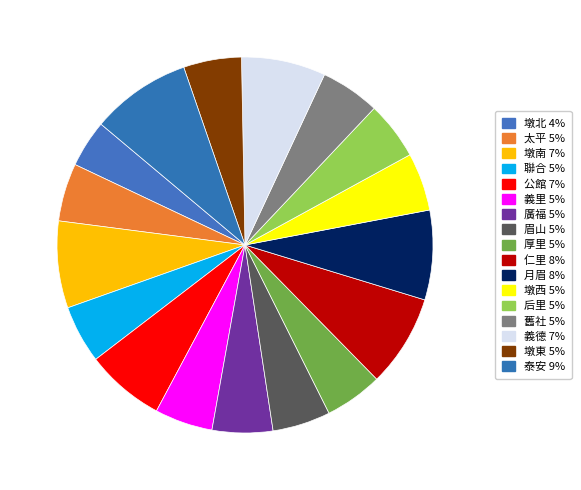

Does 仁里 account for over 50% of the chart?

No